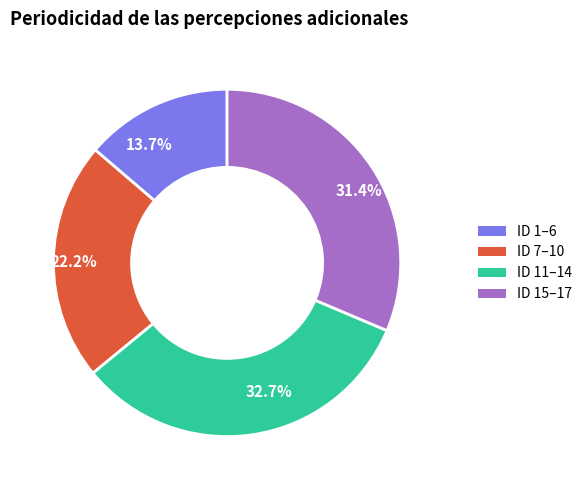

How many slices are in this pie chart?

4